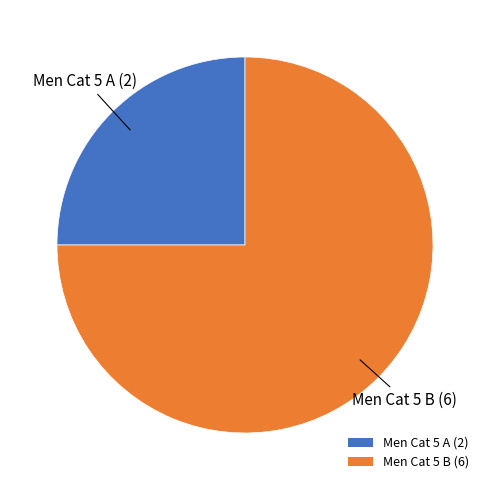

Is it true that Men Cat 5 A is 20% of the pie?

False